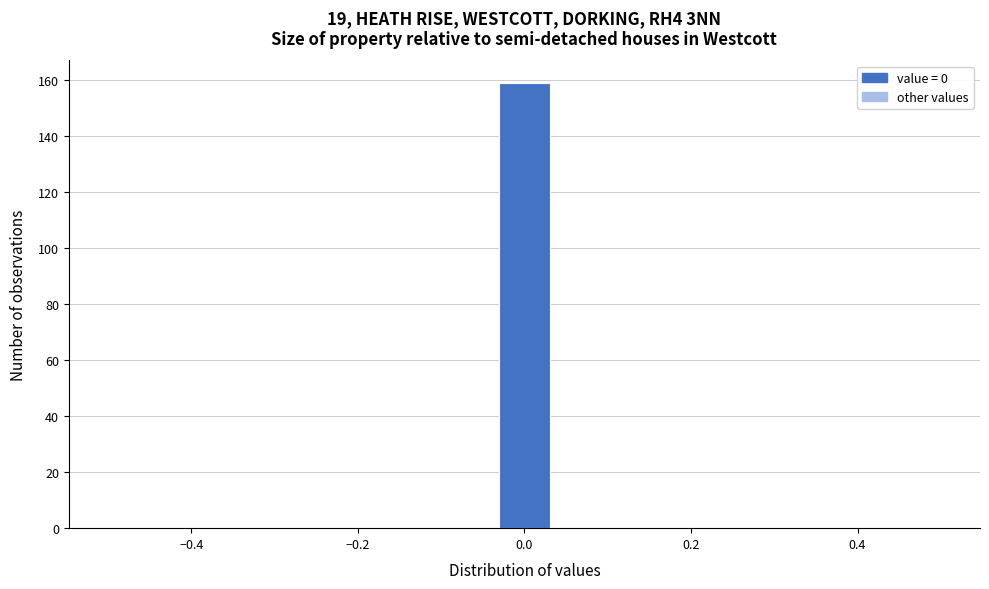

Around what value on the x-axis is the tallest bar? Give the approximate position of its centre, as read against the axis.

0.00